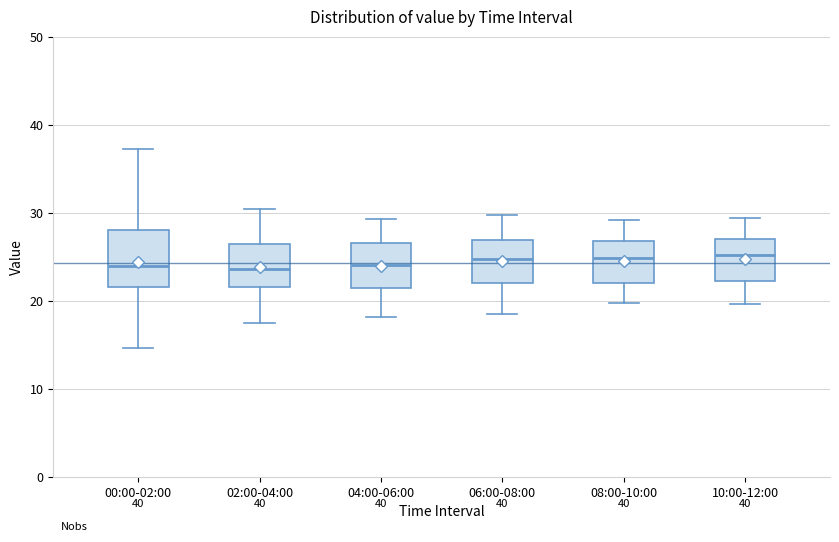

Reading left to right, read every box against the y-axis: the position of its median line, the range the box covers, and the ends of its whiskers. The values are not printed on the chart, so give them approximately, as read against the axis.

00:00-02:00: median 24, box 22 to 28, whiskers 15 to 37
02:00-04:00: median 24, box 22 to 26, whiskers 18 to 31
04:00-06:00: median 24, box 21 to 27, whiskers 18 to 29
06:00-08:00: median 25, box 22 to 27, whiskers 19 to 30
08:00-10:00: median 25, box 22 to 27, whiskers 20 to 29
10:00-12:00: median 25, box 22 to 27, whiskers 20 to 29